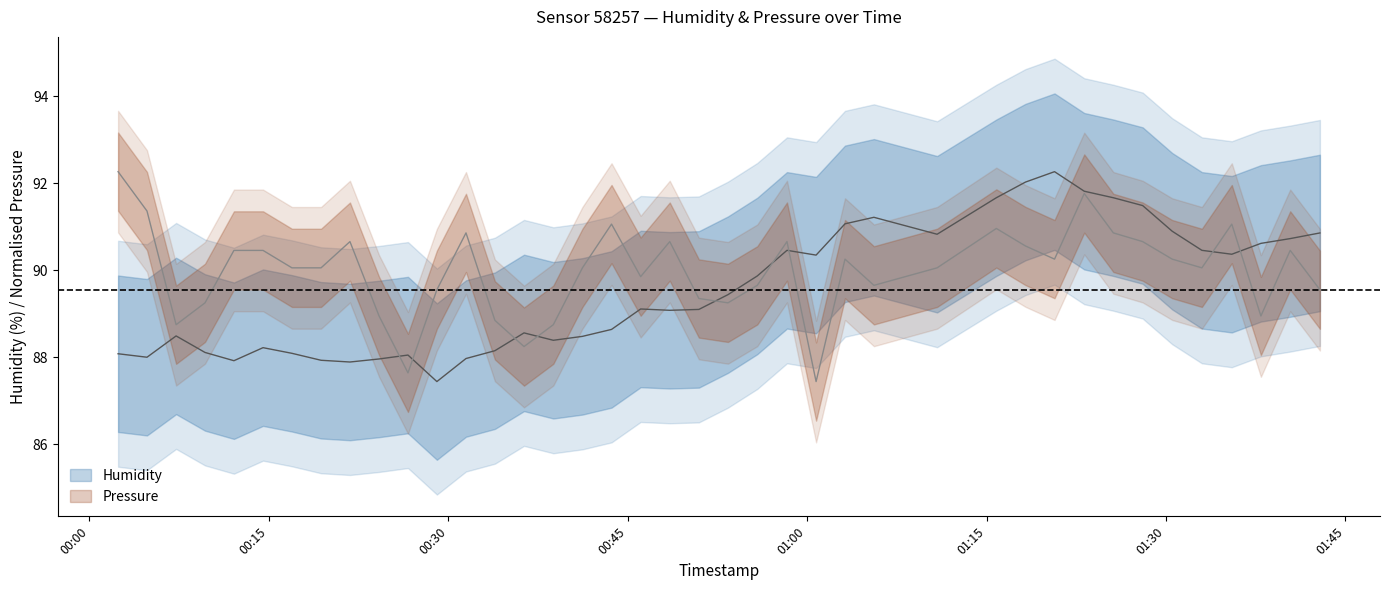

List the series in order of their overall mean, highest first.

pressure_norm, humidity